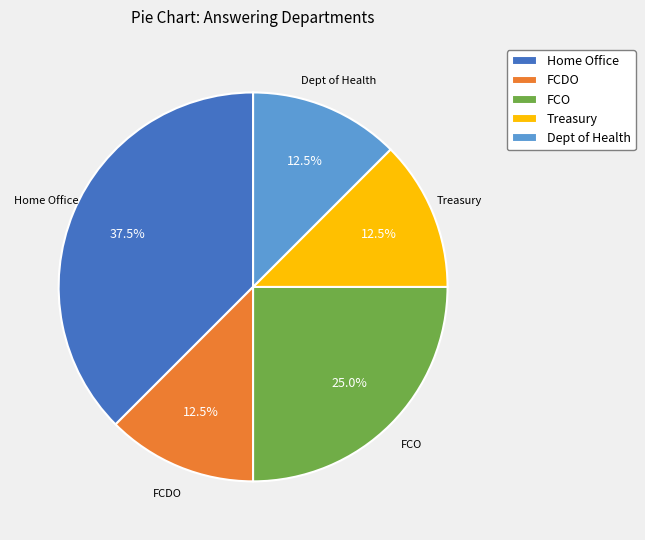

Does any single category account for the majority?

No